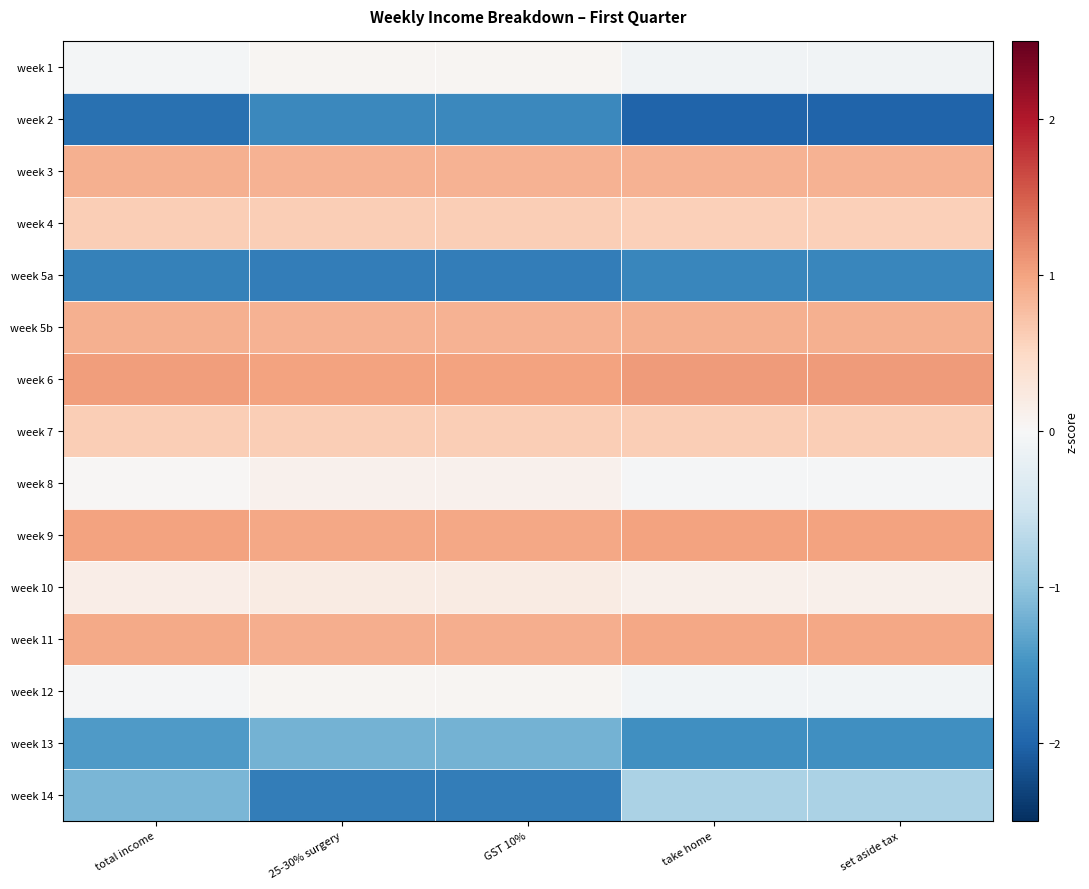

Which series has the largest total across all categories?

week 6